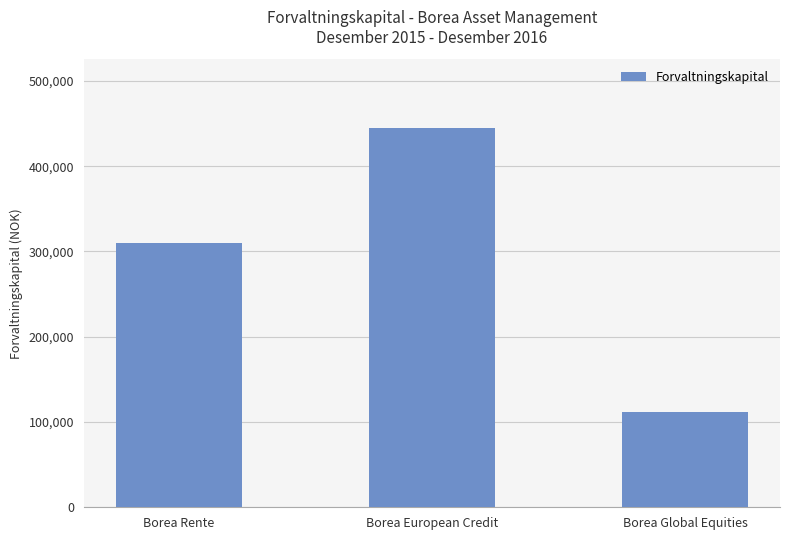

Is it true that the value at Borea European Credit is 445274?

True